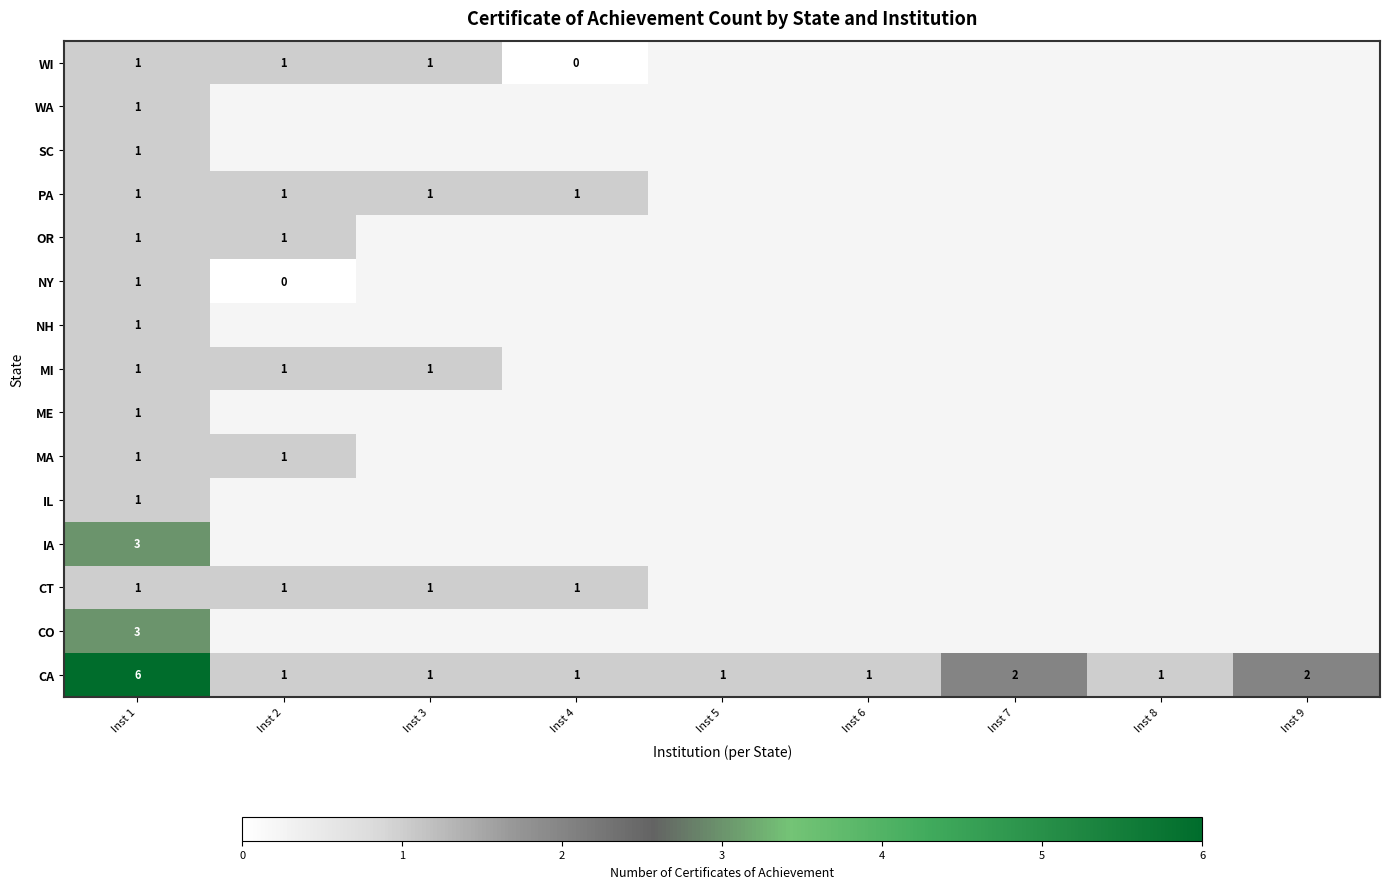

How many distinct data groups are displayed?

15